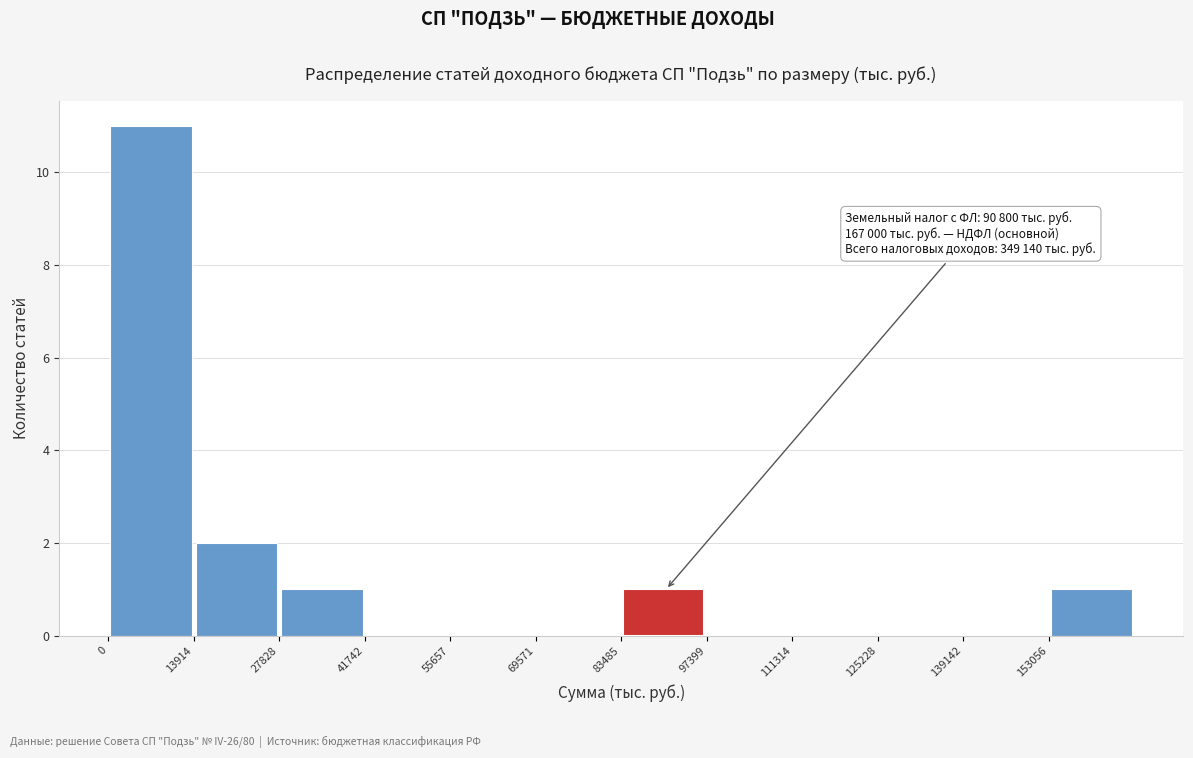

Over which range of the x-axis is the bar tallest?

0 to 14000